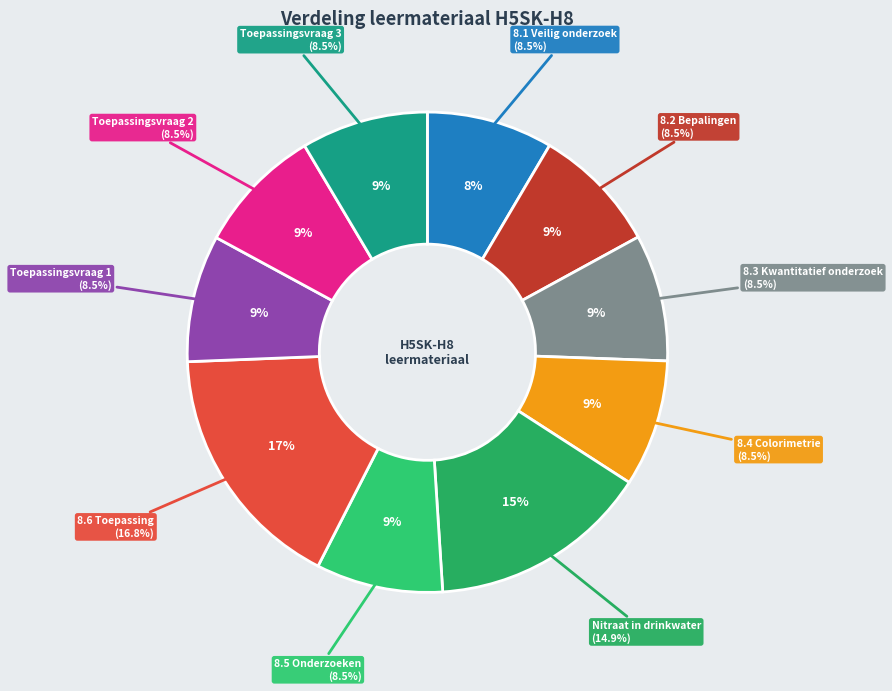

True or false: Nitraat in drinkwater accounts for 22% of the total.

False